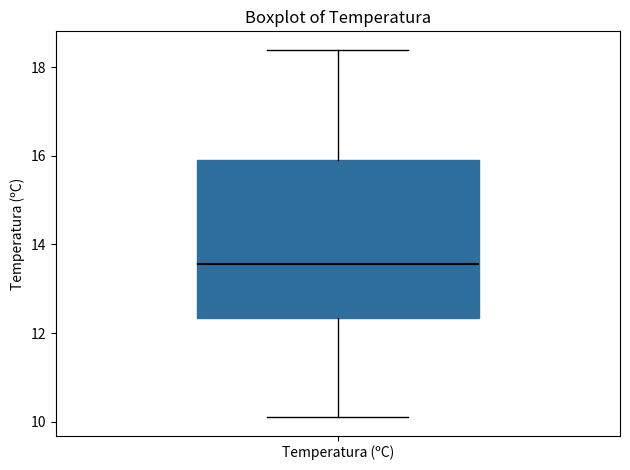

Where is the upper edge of the box for Temperatura (ºC) on the y-axis? The values are not printed on the chart, so give them approximately, as read against the axis.

16.0